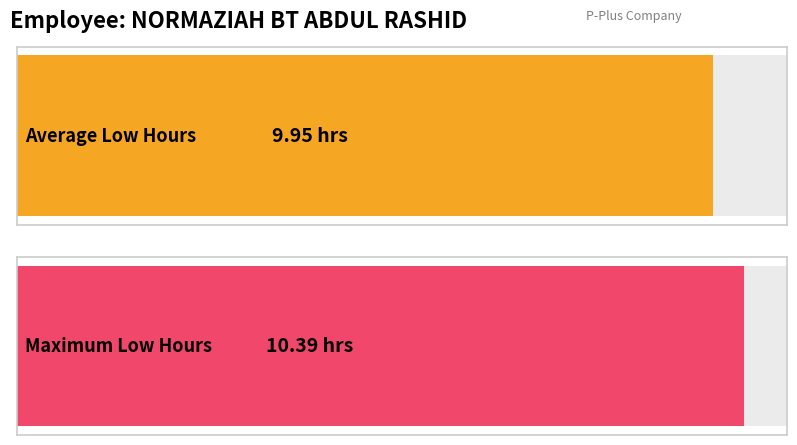

The chart shows a value of 13.7 at 18. True or false?

False